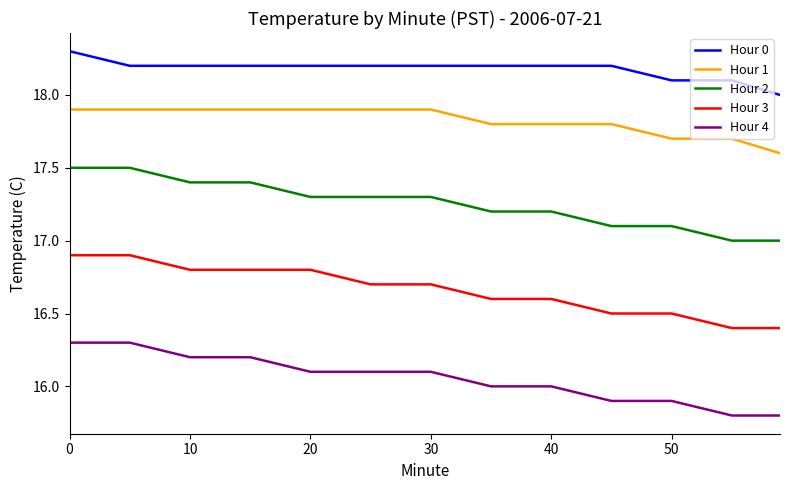

True or false: Hour 4 and Hour 0 intersect in this chart.

False